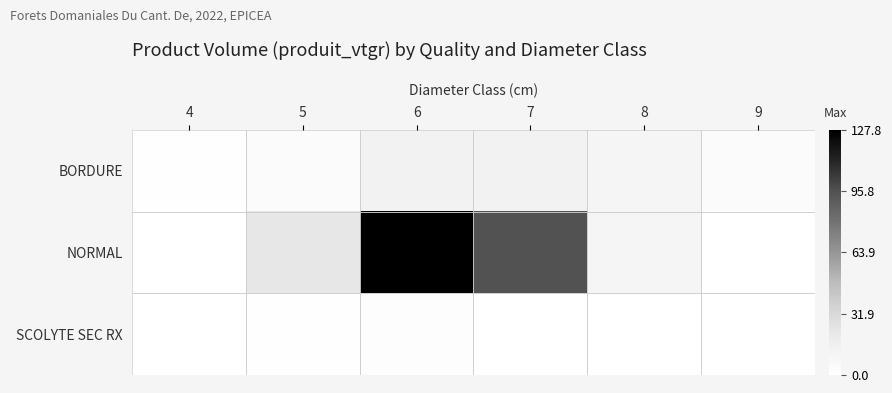

At how many categories does at least one series exceed 80?

2